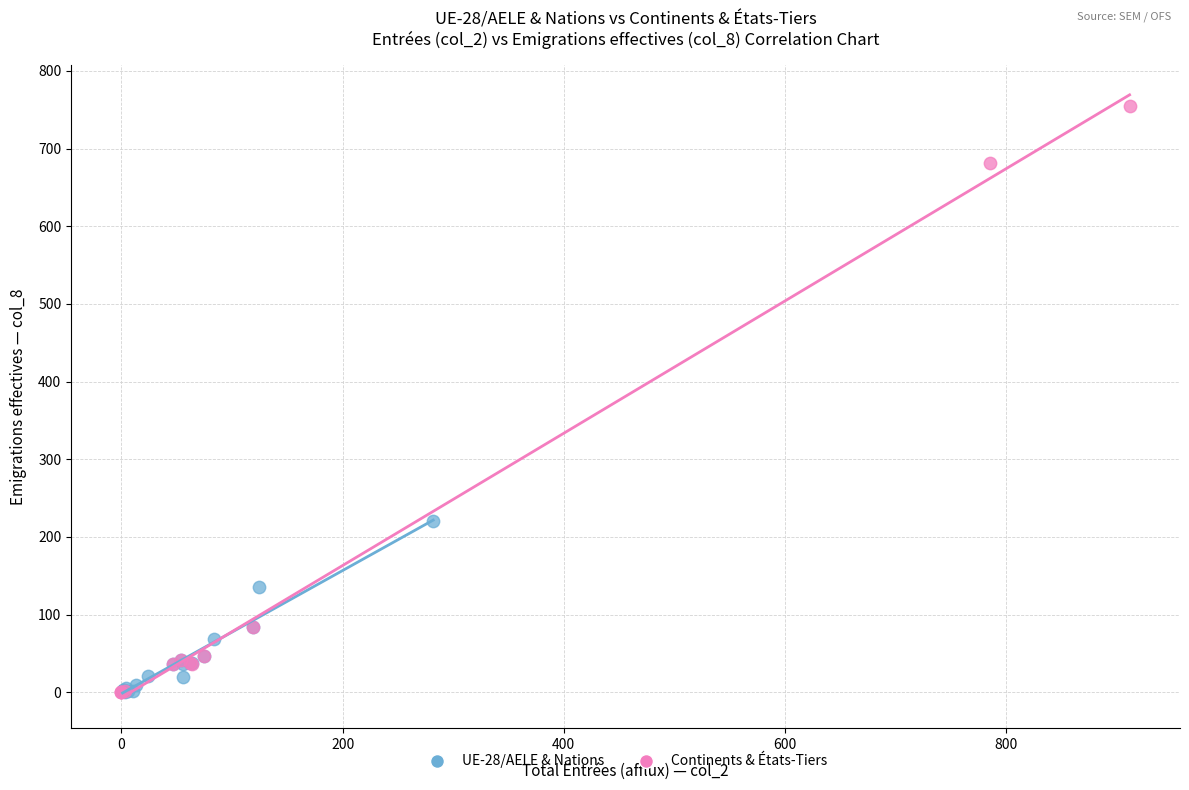

What are all the series names shown in the legend?

UE-28/AELE & Nations, Continents & États-Tiers